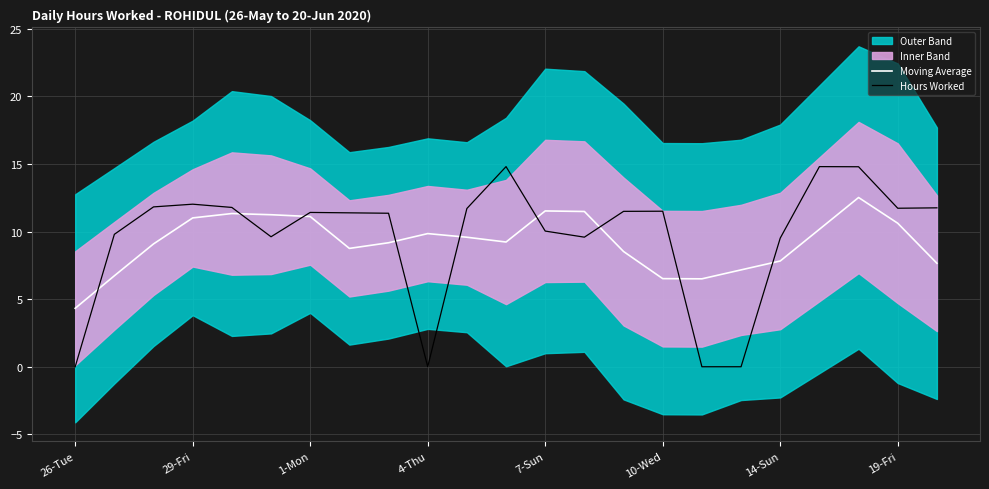

What is the average value of the Hours Worked series?

9.6